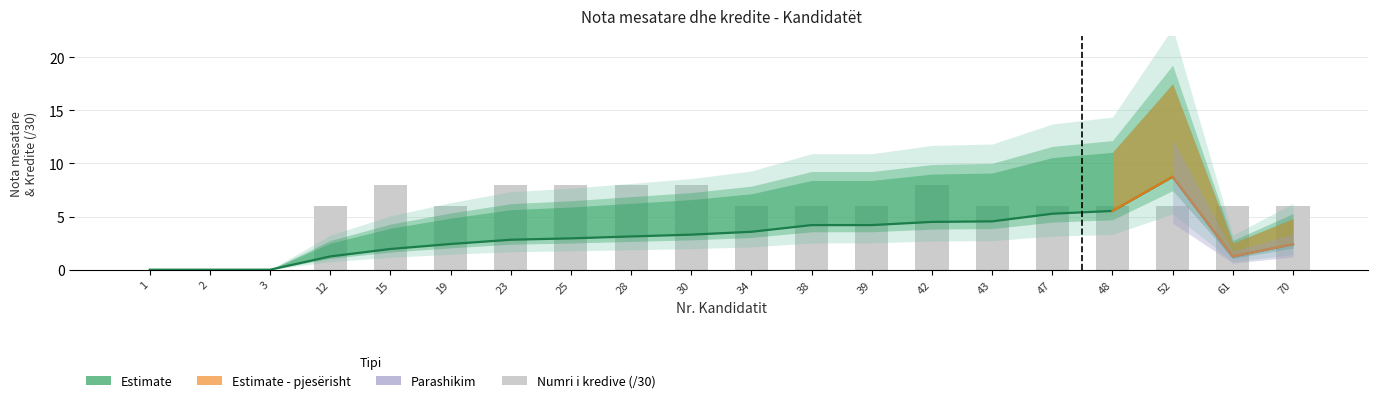

Where does the Nota mesatare (mid) series first go above 3?

28